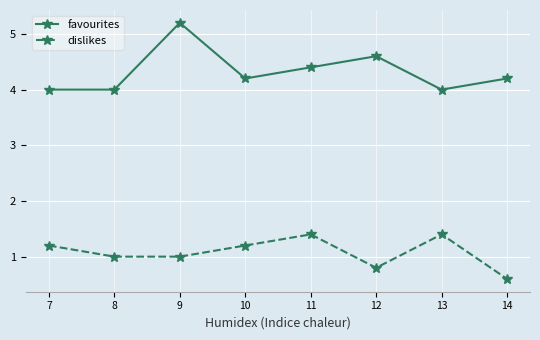

True or false: dislikes and favourites cross at least once.

False